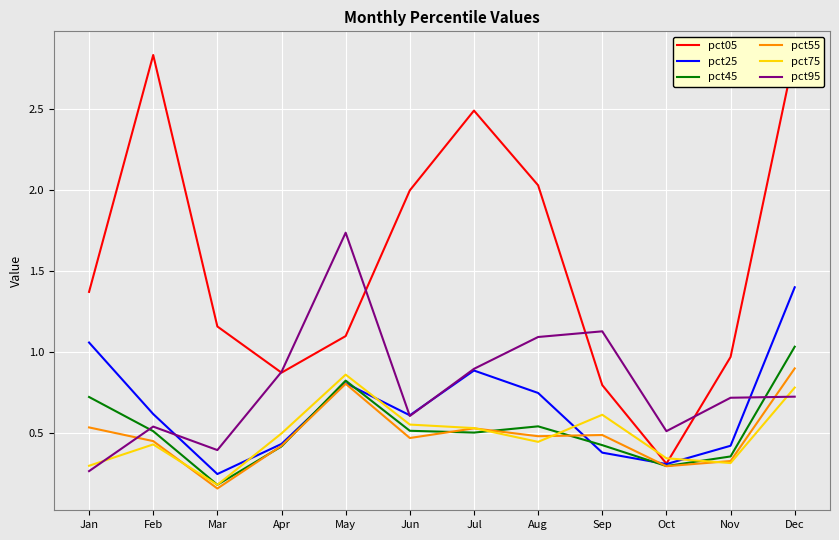

What is the value of the pct25 point at the 3rd from the left?

0.2